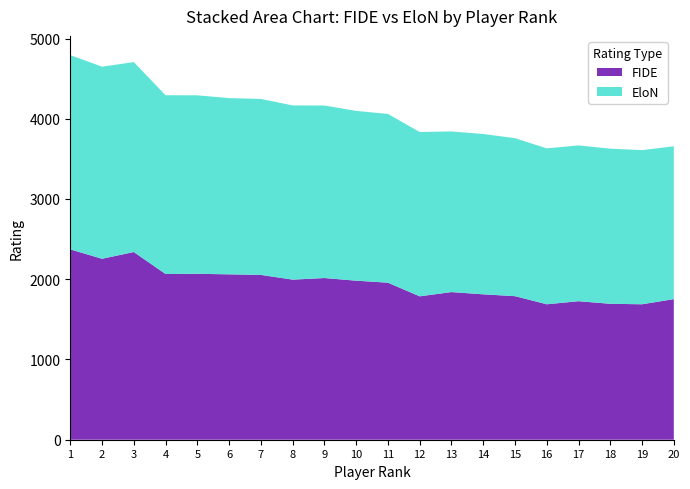

Reading left to right, transcribe all the data shown in this chart.

FIDE: 2372	2255	2339	2065	2068	2061	2054	1995	2015	1982	1957	1787	1840	1812	1789	1688	1726	1694	1688	1752
EloN: 2421	2394	2367	2228	2224	2196	2193	2171	2150	2116	2103	2048	2002	1998	1969	1943	1942	1933	1921	1905